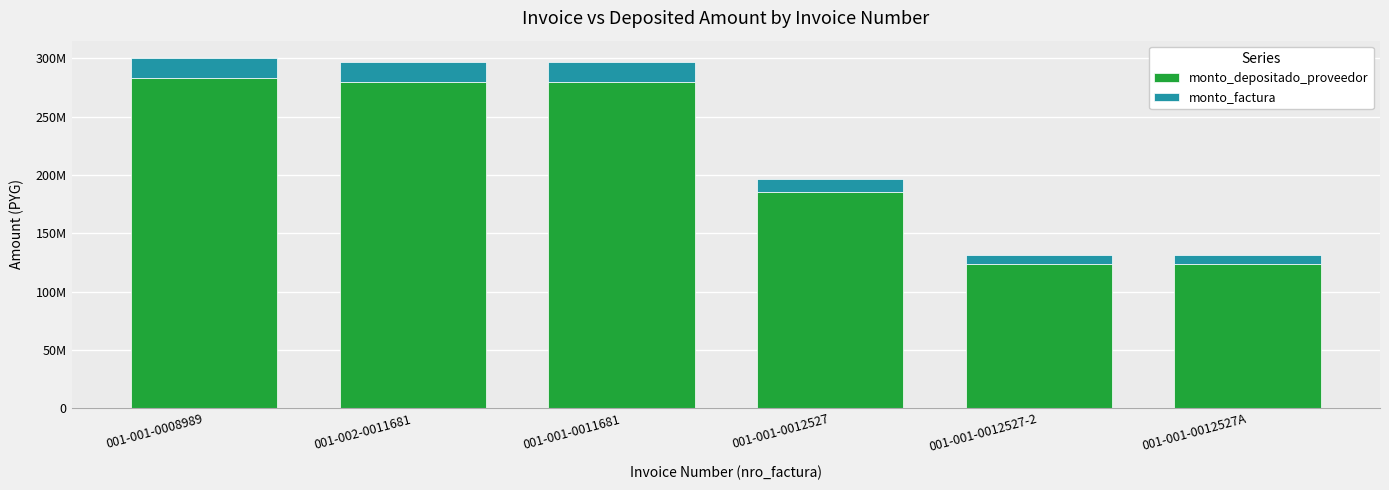

What are all the series names shown in the legend?

monto_depositado_proveedor, monto_factura